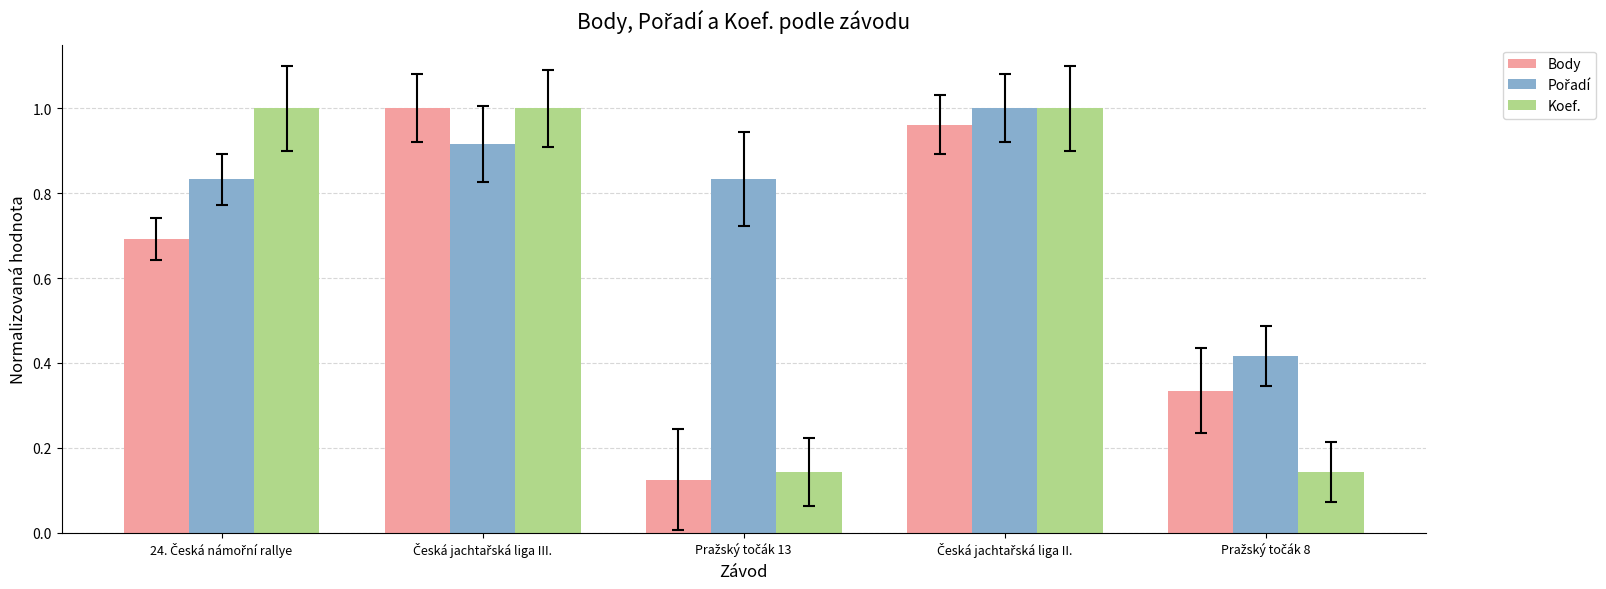

At how many categories does at least one series exceed 0?

5